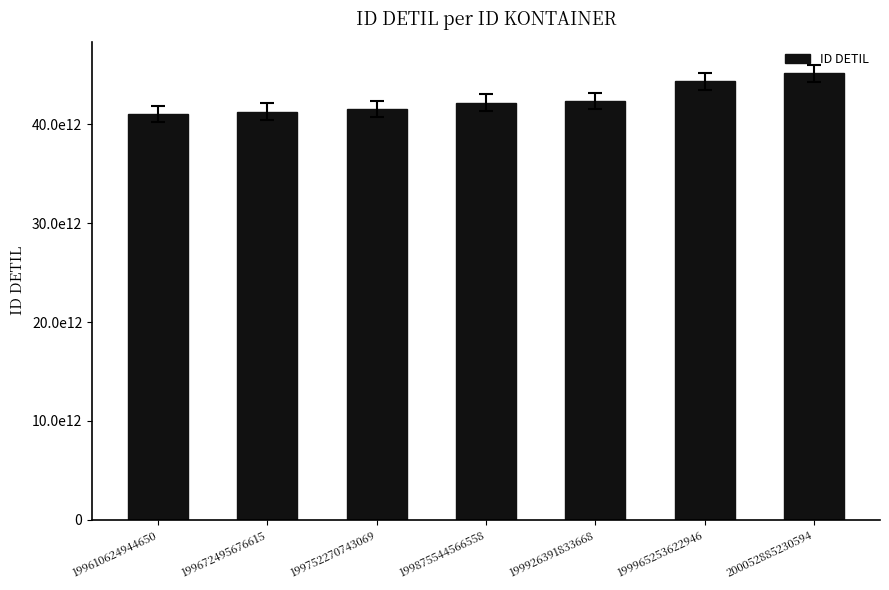

Does the chart contain any negative values?

No